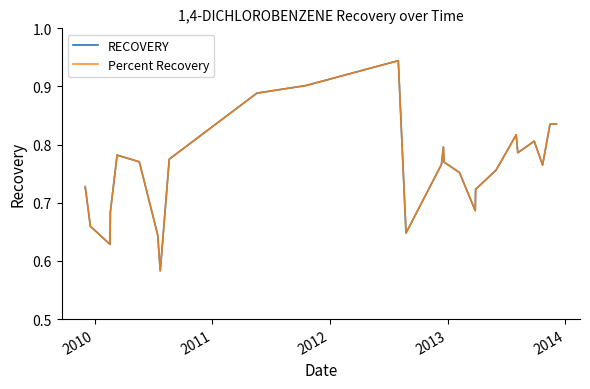

Which series has the widest spread of values?

RECOVERY